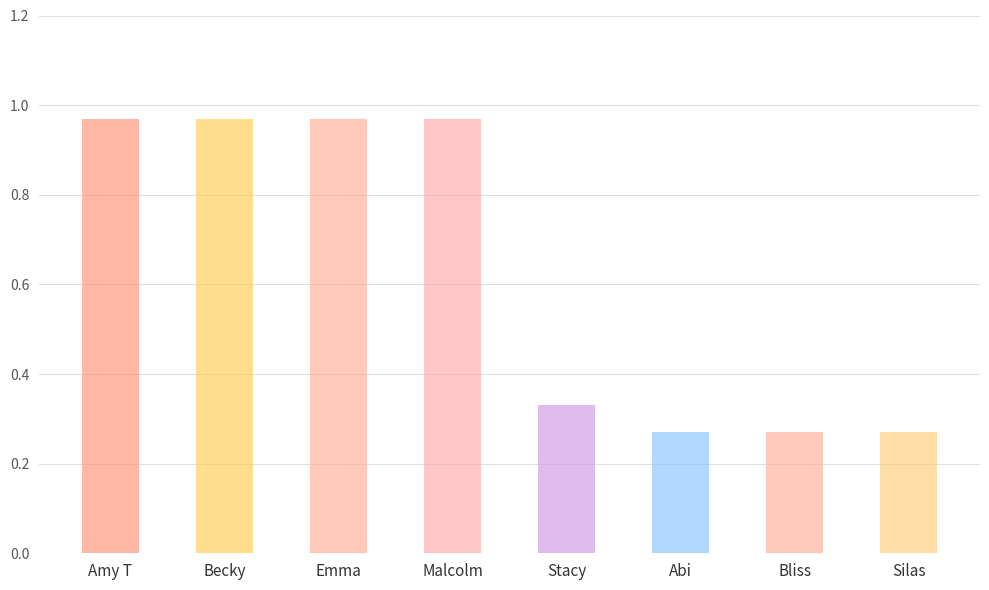

What is the label of the 5th bar from the left?

Stacy